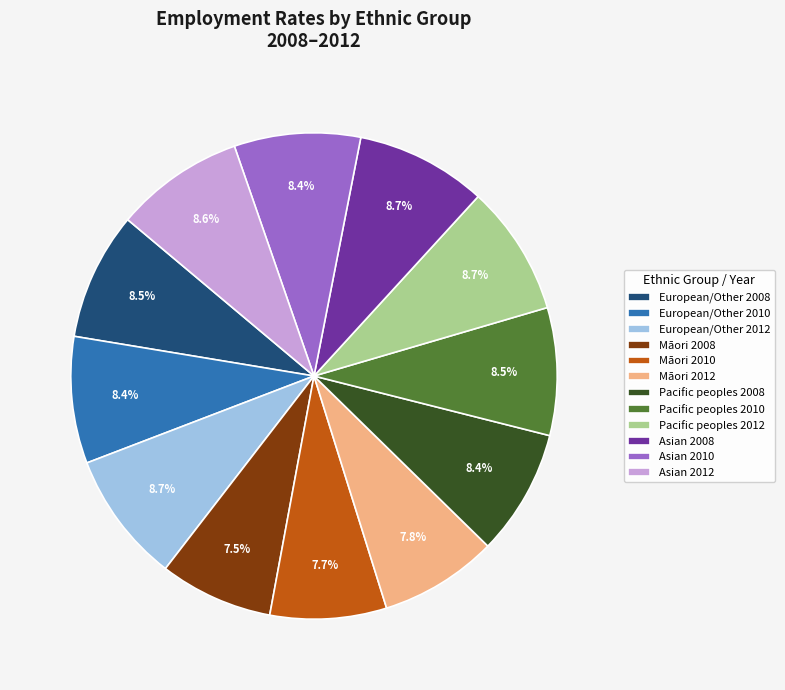

To the nearest percent, what portion does Asian 2008 represent?

9%